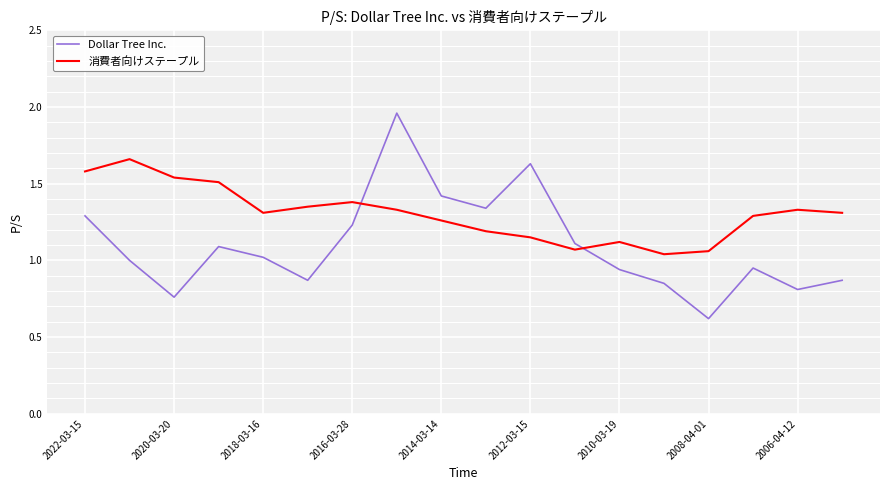

List the series in order of their peak value, lowest first.

消費者向けステープル, Dollar Tree Inc.